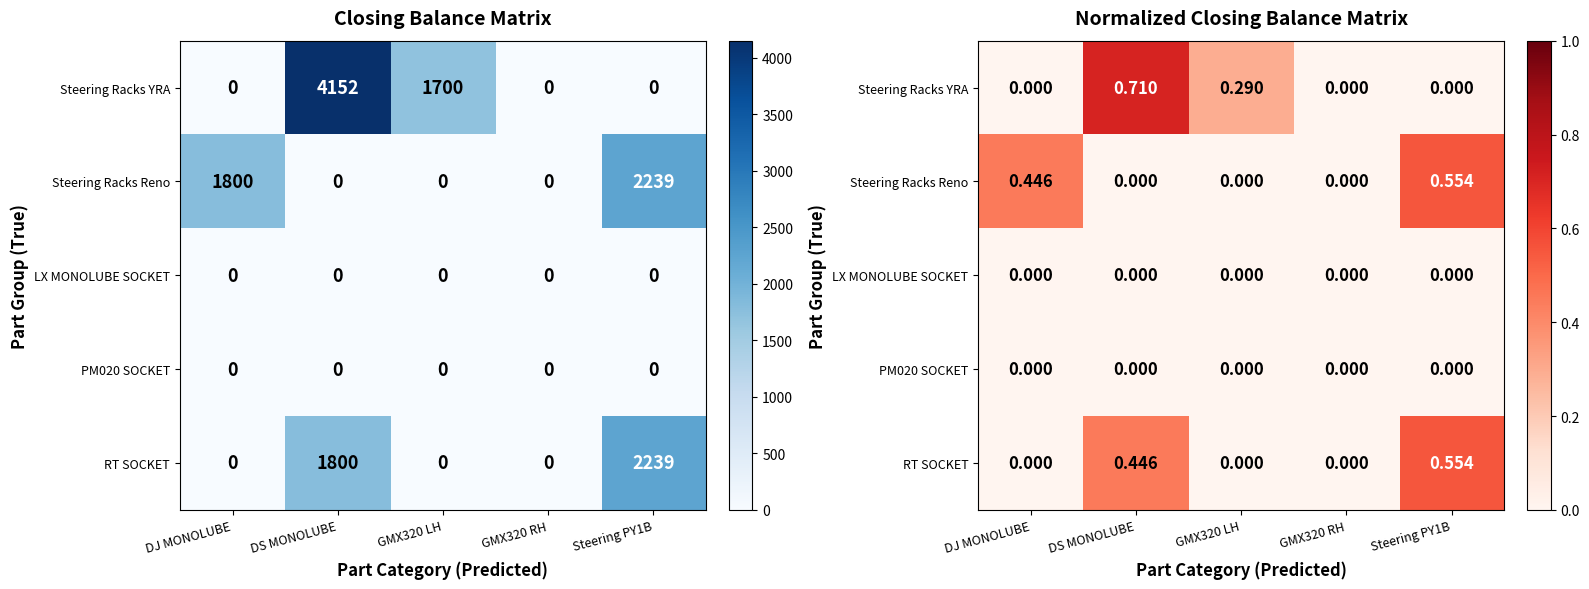

Which has a higher value, Steering PY1B or GMX320 RH?

Steering PY1B